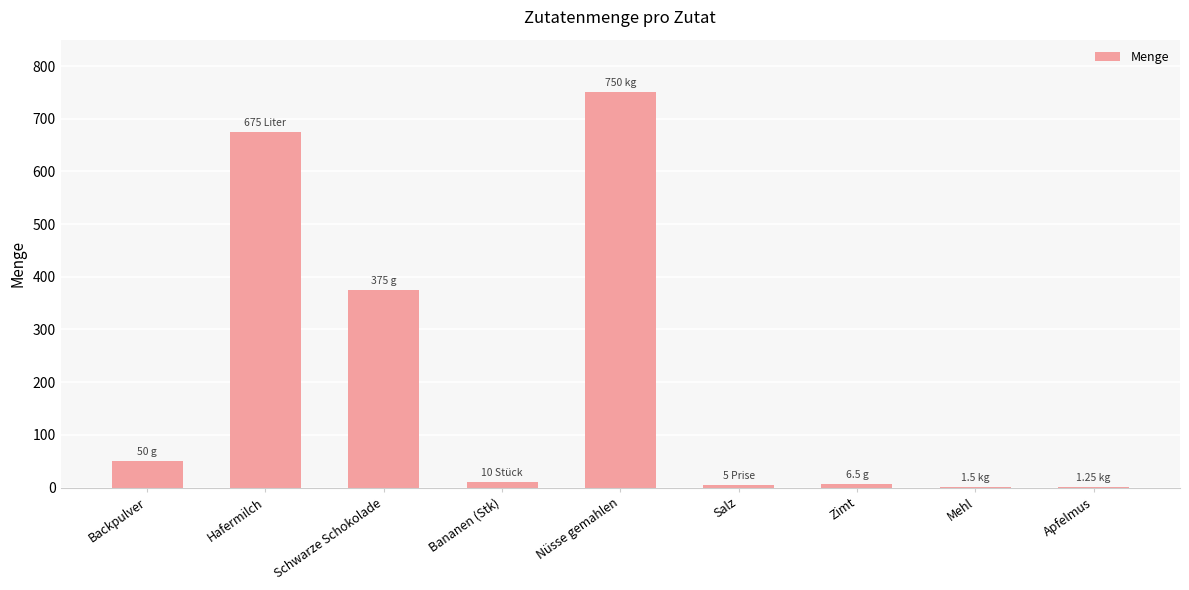

What is the change in value from Backpulver to Salz?

-45.0